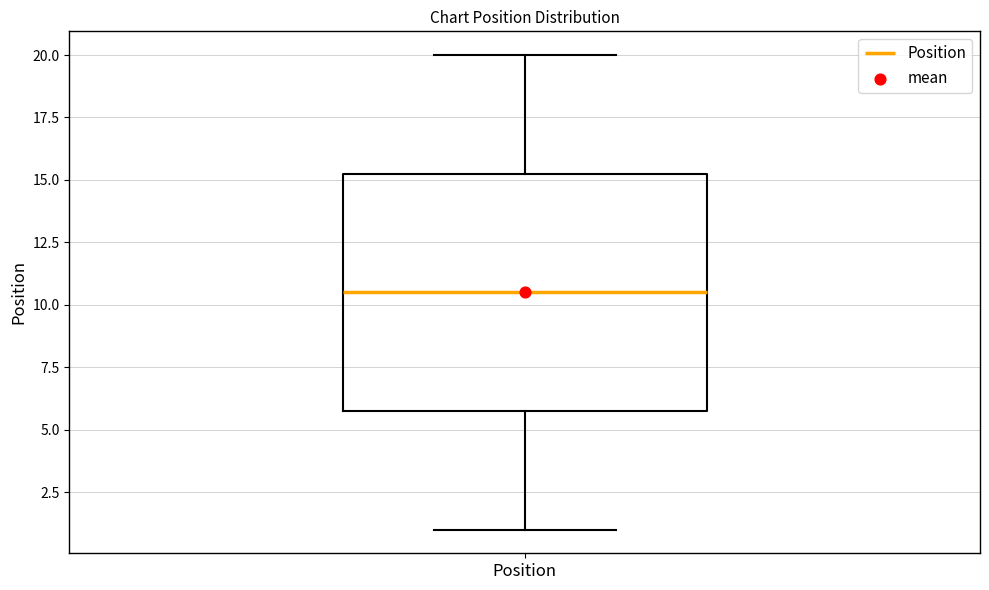

Read this box plot against the y-axis: the position of the median line, the range covered by the box, and the ends of both whiskers. The values are not printed on the chart, so give them approximately, as read against the axis.

median 10.5, box 6.0 to 15.5, whiskers 1.0 to 20.0